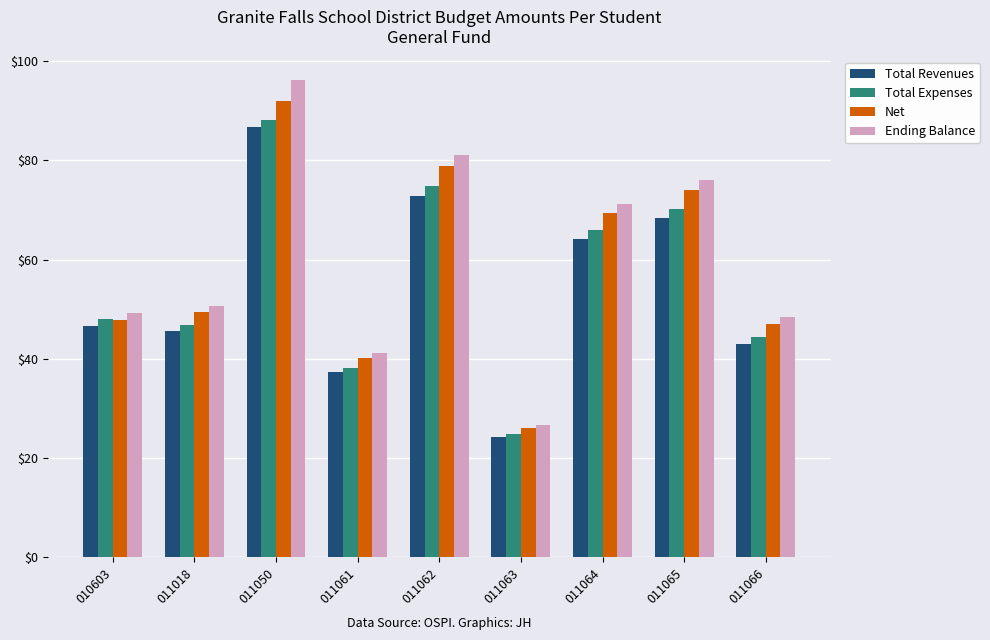

What are all the series names shown in the legend?

Total Revenues, Total Expenses, Net, Ending Balance